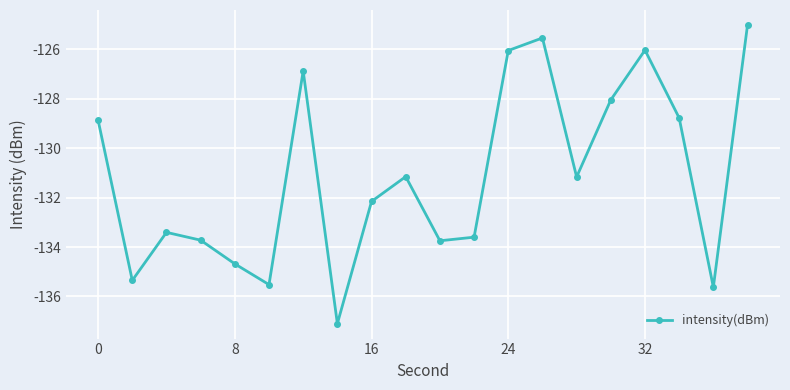

Does the chart display data point markers on the line(s)?

Yes